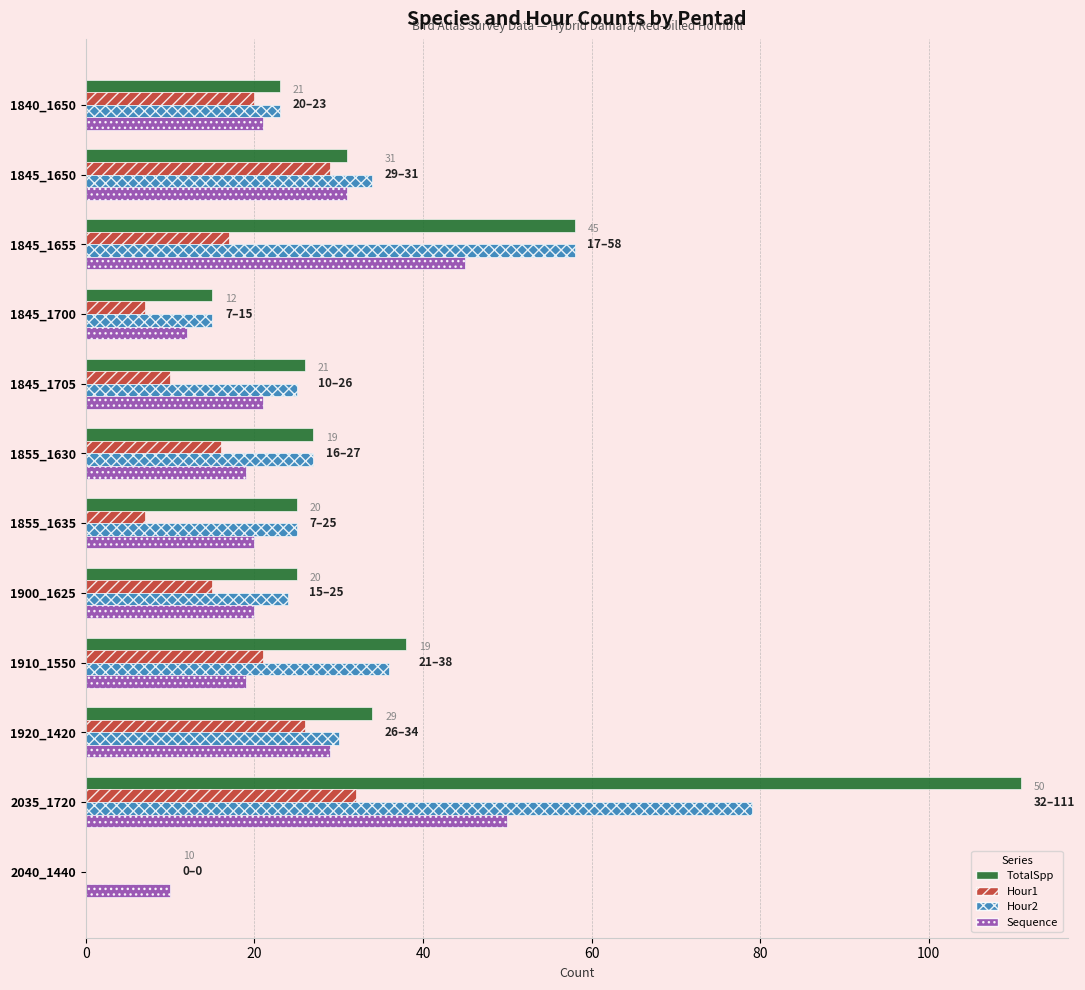

What is the highest value of the Sequence series?

50